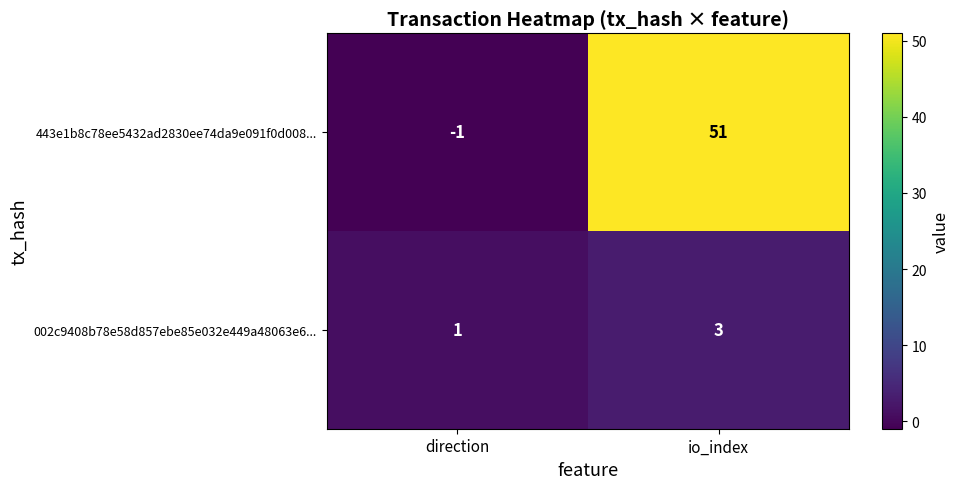

Reading left to right, extract all data points from this chart.

443e1b8c78ee5432ad2830ee74da9e091f0d008...: -1	51
002c9408b78e58d857ebe85e032e449a48063e6...: 1	3